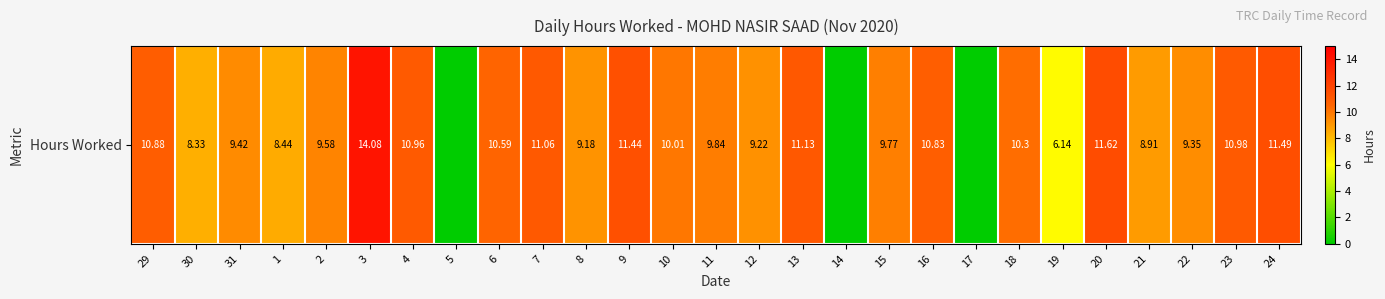

Reading right to left, transcribe all the data shown in this chart.

24=11.5	23=11.0	22=9.3	21=8.9	20=11.6	19=6.1	18=10.3	17=0.0	16=10.8	15=9.8	14=0.0	13=11.1	12=9.2	11=9.8	10=10.0	9=11.4	8=9.2	7=11.1	6=10.6	5=0.0	4=11.0	3=14.1	2=9.6	1=8.4	31=9.4	30=8.3	29=10.9